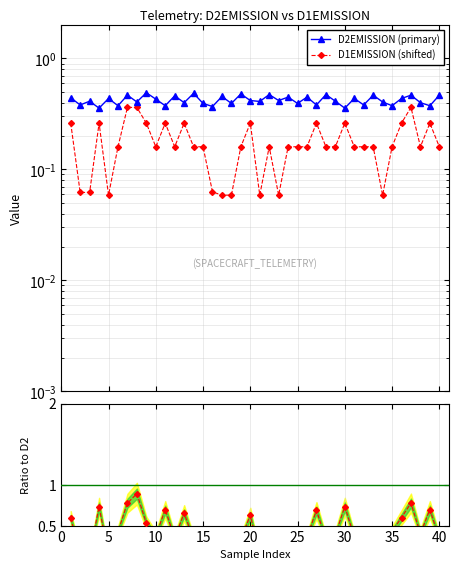

True or false: D2EMISSION (primary) has a value of 0.7 at 22.

False